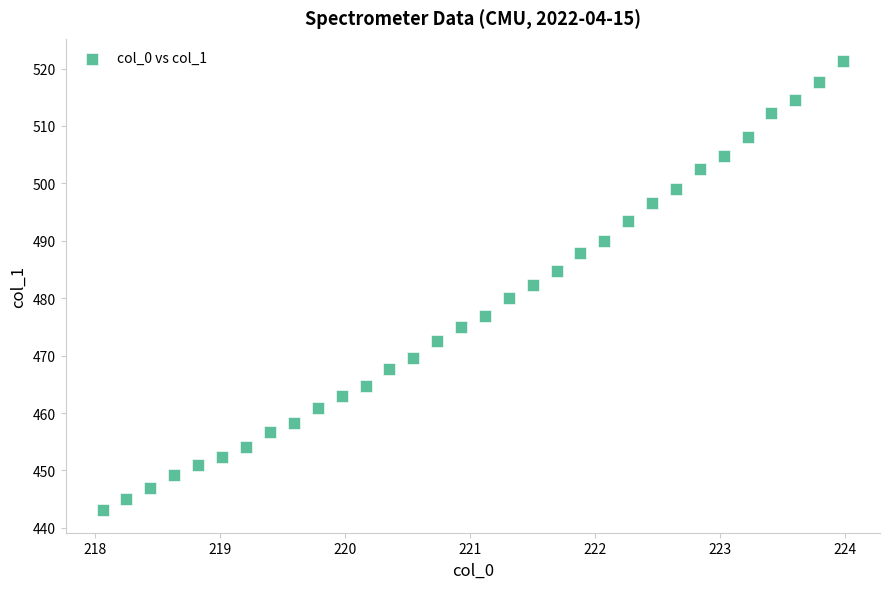

What is the range of X values (max minus min)?

5.9